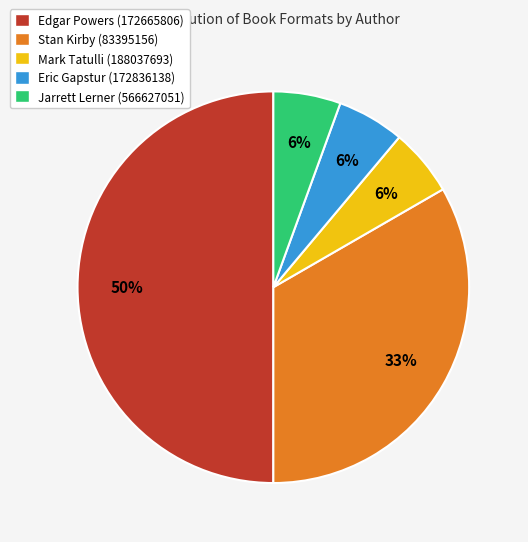

Which slice is the largest?

Edgar Powers (172665806)